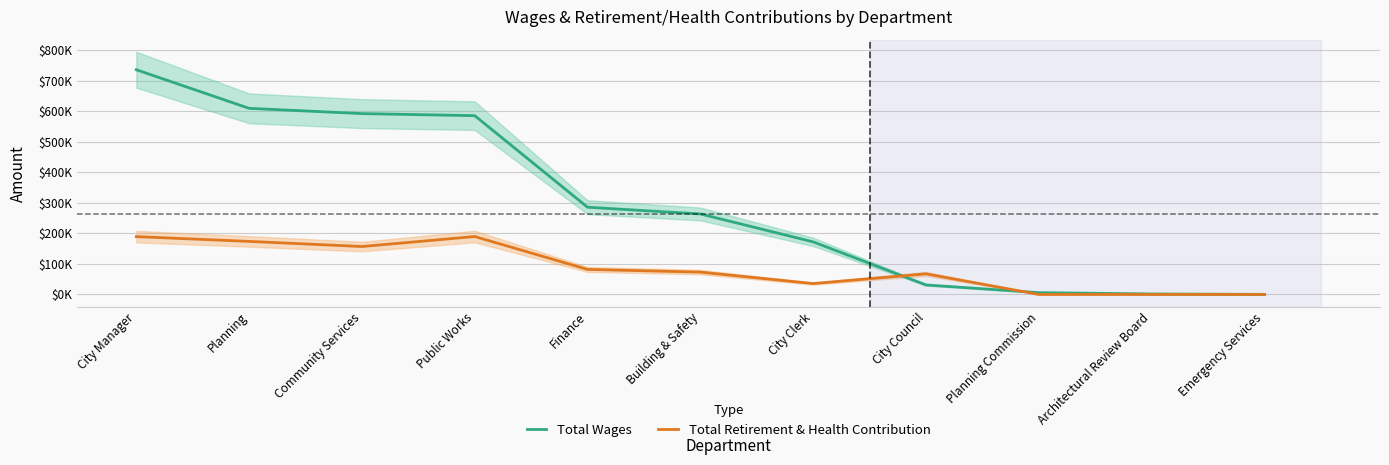

Where is Total Retirement & Health Contribution nearest to the value 94845?

Finance